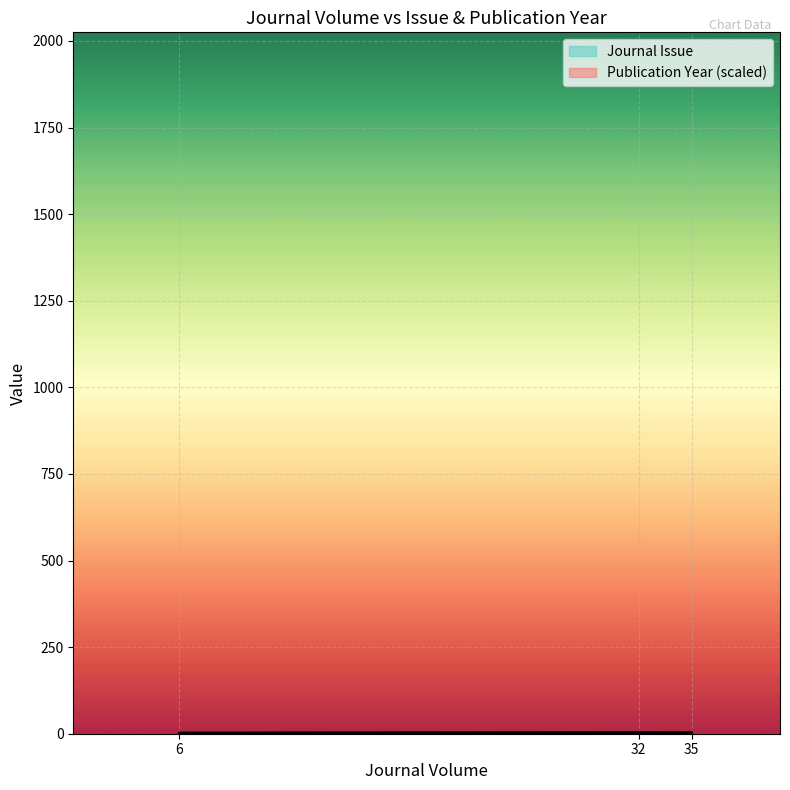

At 35, list the series in order from largest to smallest.

Journal Issue, Publication Year